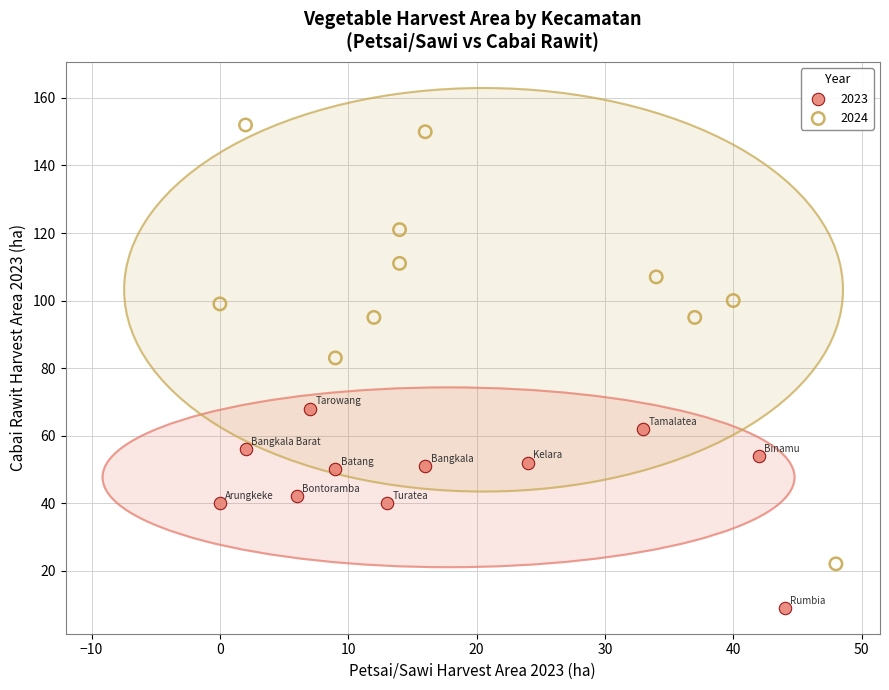

Which series contains the highest Y value?

2024